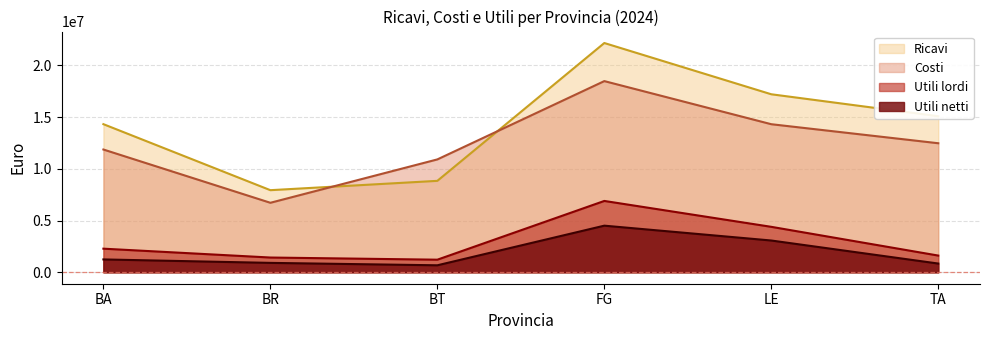

Reading left to right, transcribe all the data shown in this chart.

Ricavi: 14316436.3	7934746.7	8837335.7	22160799.3	17206063.2	15083834.8
Costi: 11866053.0	6716146.5	10909095.0	18479046.3	14311556.5	12472011.5
Utili lordi: 2279953.4	1423935.2	1215304.2	6894253.0	4391742.8	1613161.9
Utili netti: 1240477.9	906507.5	673258.7	4504297.4	3068864.4	841904.4